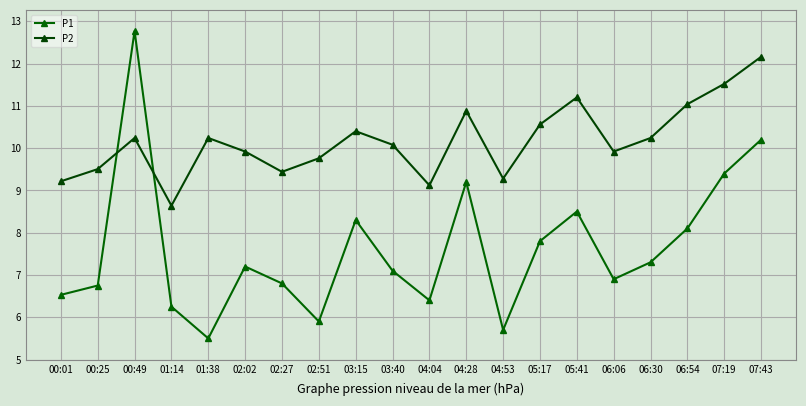

Is this an area chart (filled region under the line)?

No